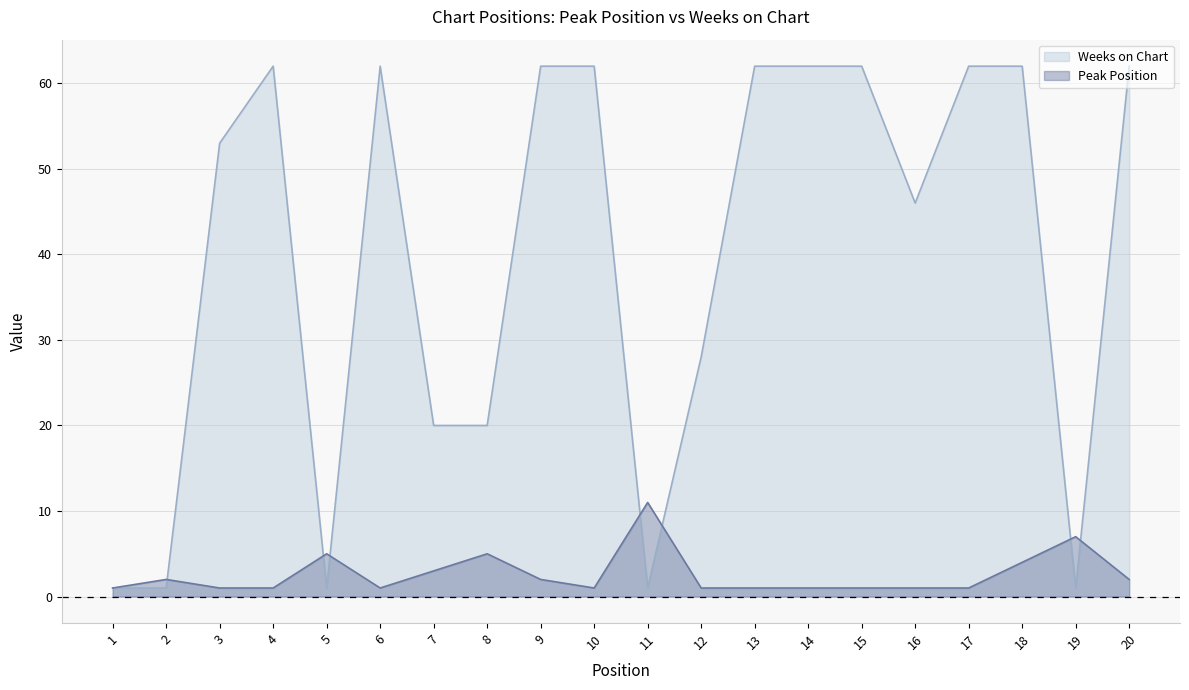

What is the value of the Peak Position point at the 4th from the left?

1